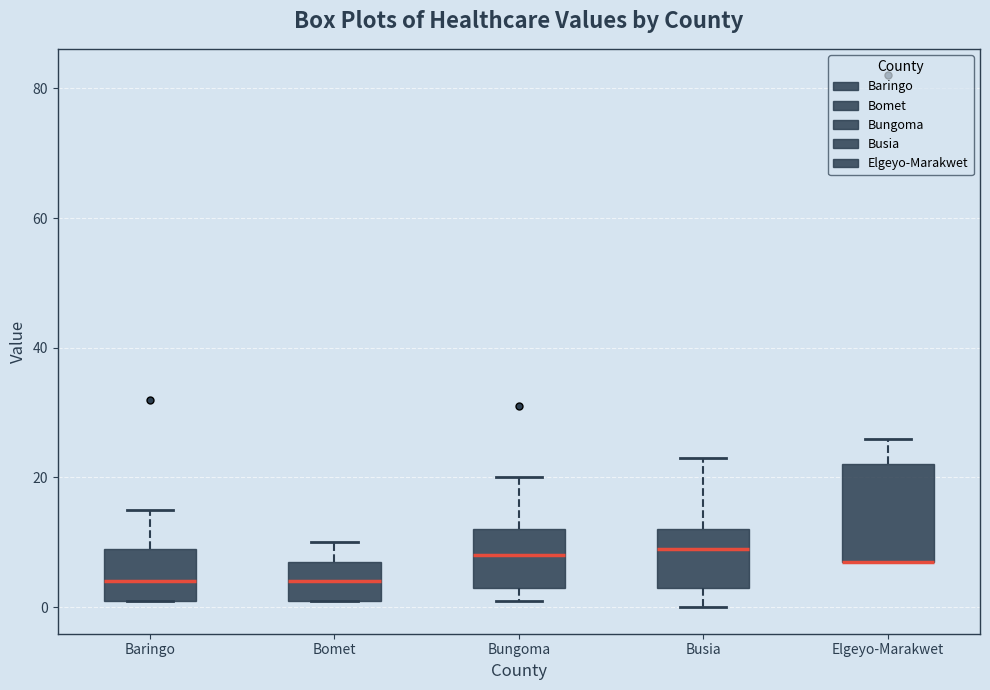

Reading left to right, transcribe this box plot: for each box, give where its median line is, the range the box spans, and where its two whiskers end, as read against the y-axis. The values are not printed on the chart, so give them approximately, as read against the axis.

Baringo: median 4, box 2 to 10, whiskers 2 to 16
Bomet: median 4, box 2 to 8, whiskers 2 to 10
Bungoma: median 8, box 4 to 12, whiskers 2 to 20
Busia: median 10, box 4 to 12, whiskers 0 to 24
Elgeyo-Marakwet: median 8 (drawn on the box's lower edge), box 8 to 22, whiskers 8 to 26